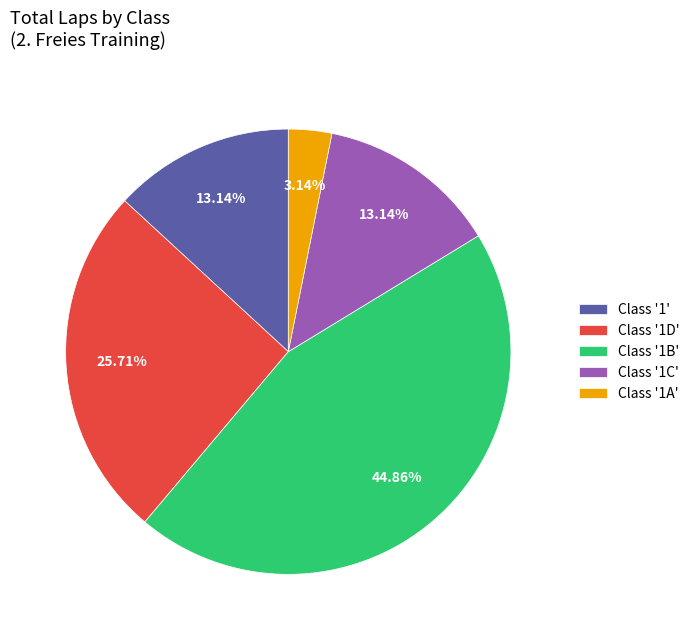

How many segments does this pie chart have?

5